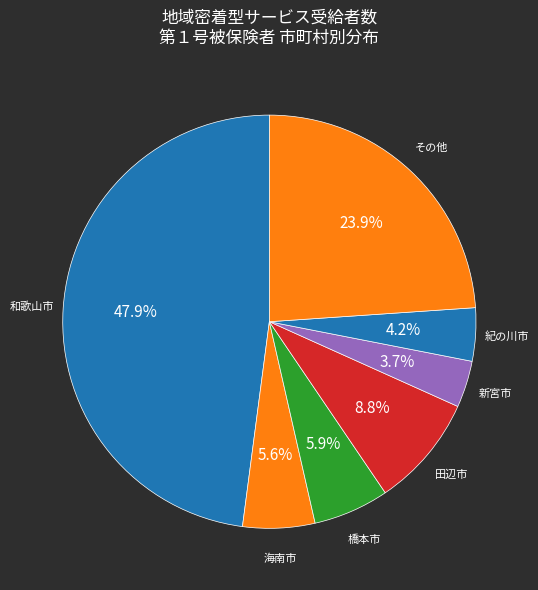

How many segments does this pie chart have?

7